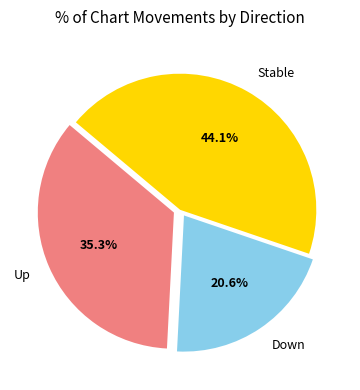

Which slice is the smallest?

Down